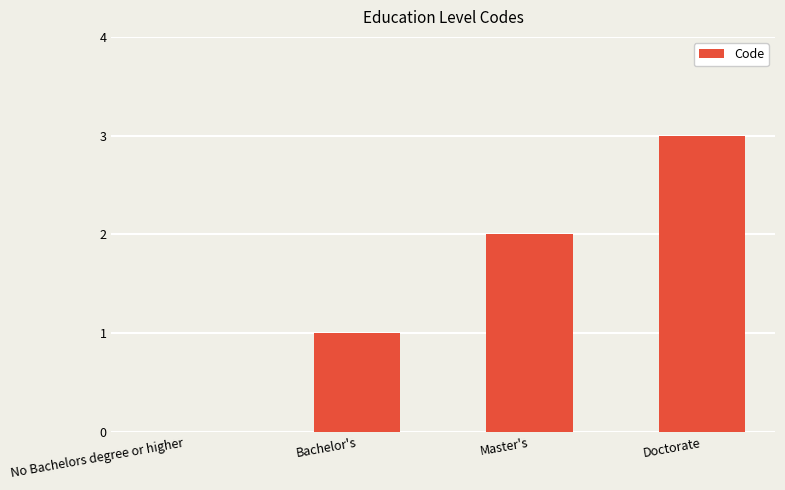

The value at Bachelor's is 0. True or false?

False